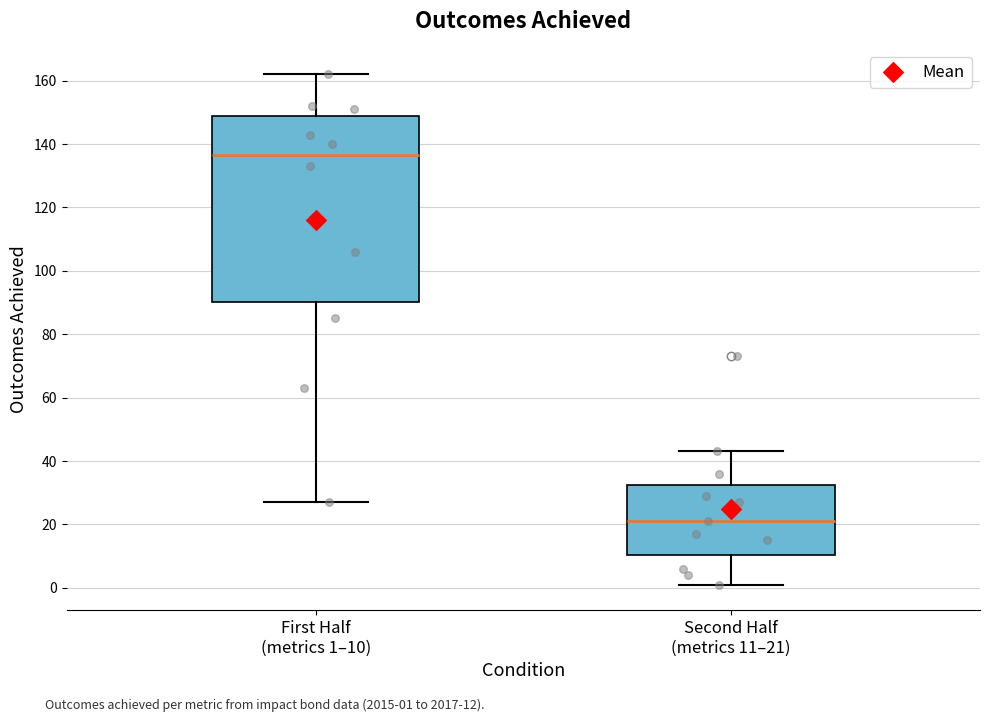

Reading left to right, read every box against the y-axis: the position of its median line, the range the box covers, and the ends of its whiskers. The values are not printed on the chart, so give them approximately, as read against the axis.

First Half (metrics 1–10): median 136, box 90 to 150, whiskers 28 to 162
Second Half (metrics 11–21): median 22, box 10 to 32, whiskers 2 to 44